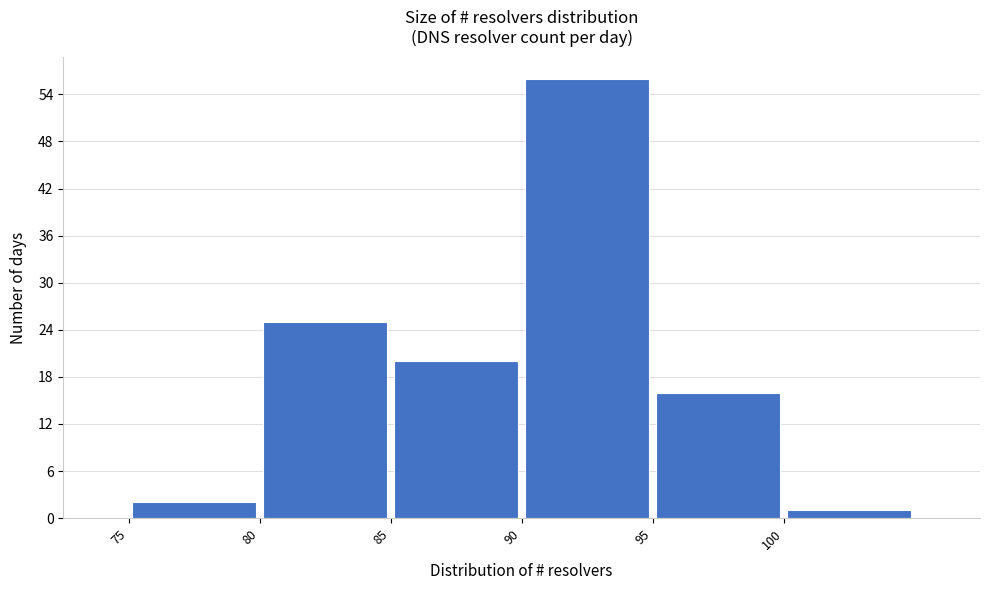

Reading left to right, list every bar in this chart as the range it spans on the x-axis followed by its height. The values are not printed on the chart, so give them approximately, as read against the axis.

75 to 80: 2
80 to 85: 25
85 to 90: 20
90 to 95: 56
95 to 100: 16
100 to 105: 1